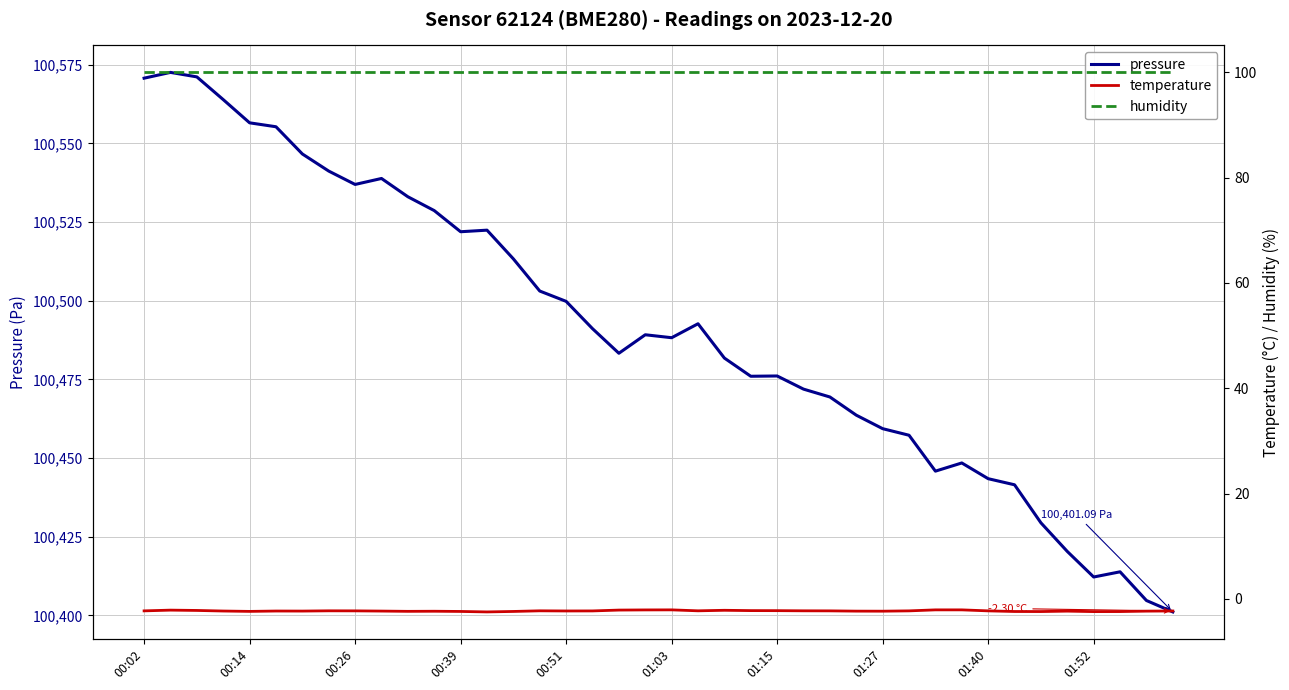

The temperature series shows -3.7 at 17. True or false?

False